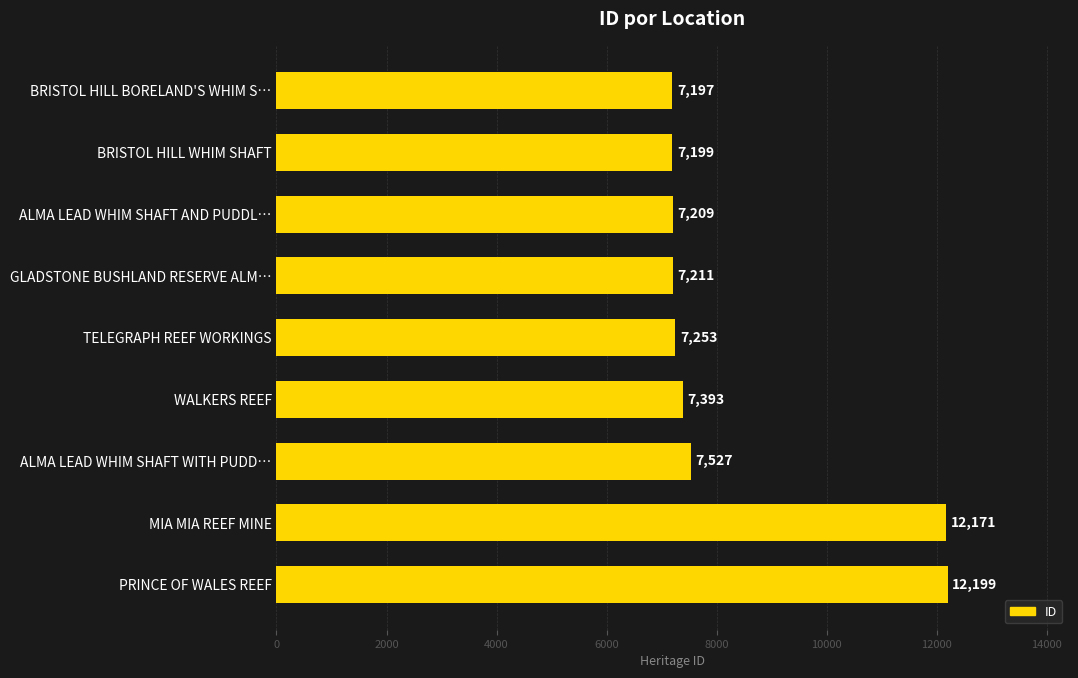

Reading bottom to top, what are all the values shown in this chart?

12199	12171	7527	7393	7253	7211	7209	7199	7197